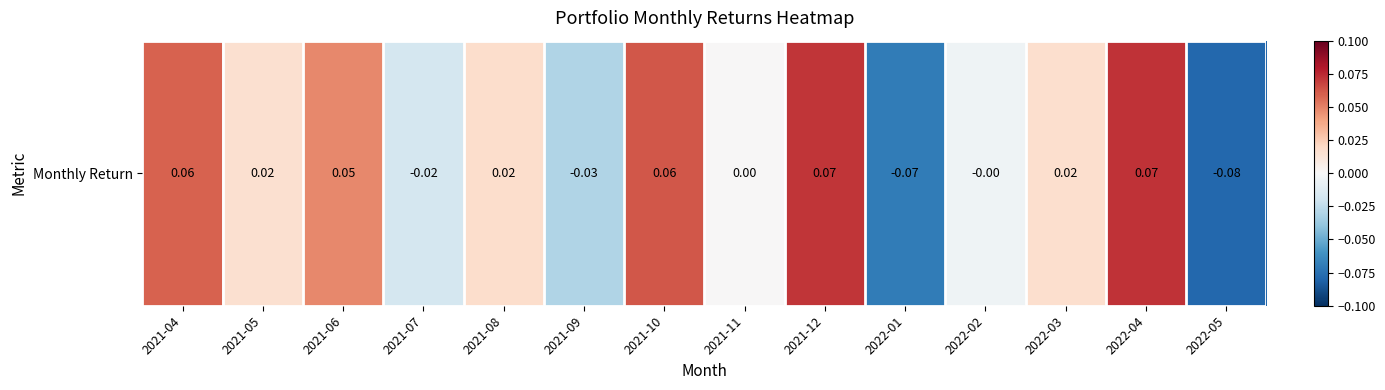

The chart shows a value of -0.0 at 2022-01. True or false?

False